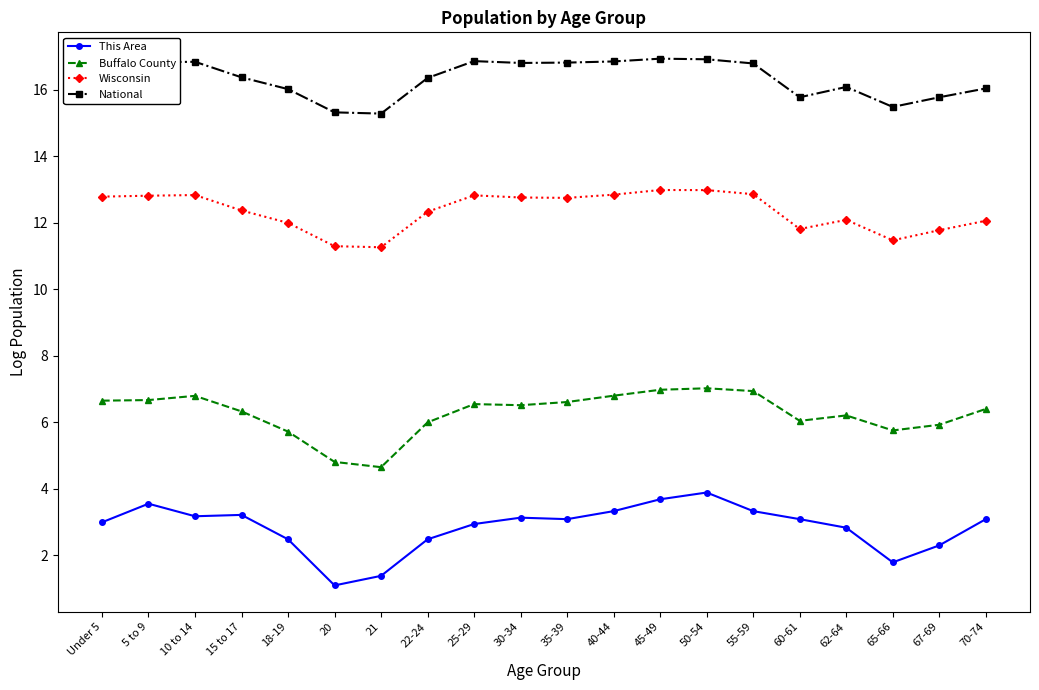

What is the difference between the highest and lowest values at 67-69?

13.5